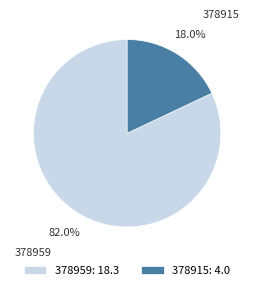

Which category accounts for the majority?

378959